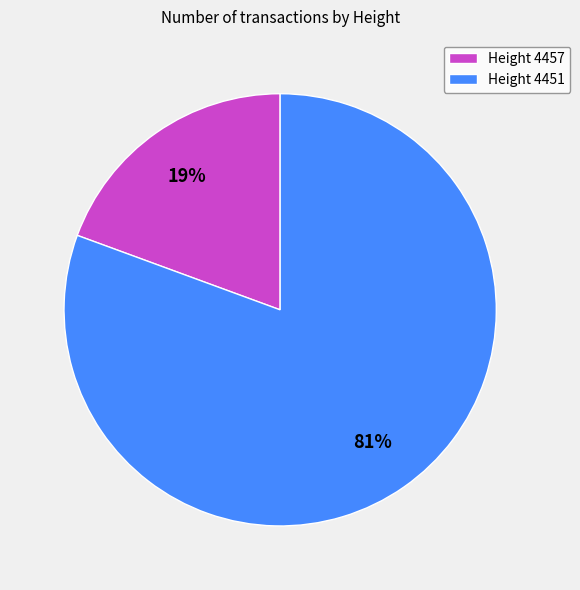

Count the number of slices in the pie.

2